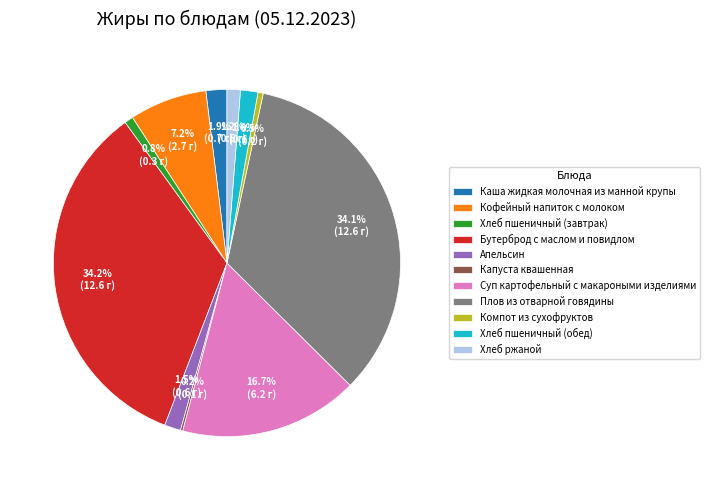

How much of the chart is everything except Хлеб пшеничный (обед)?

98.4%